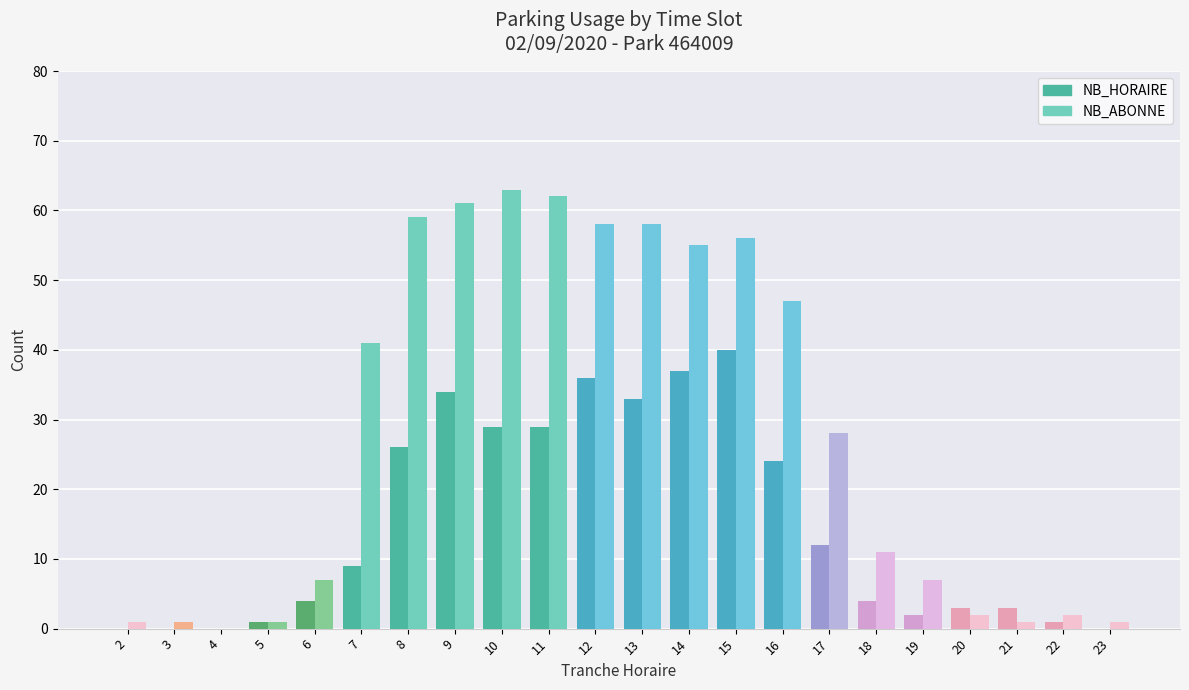

Which series has the largest range (max minus min)?

NB_ABONNE